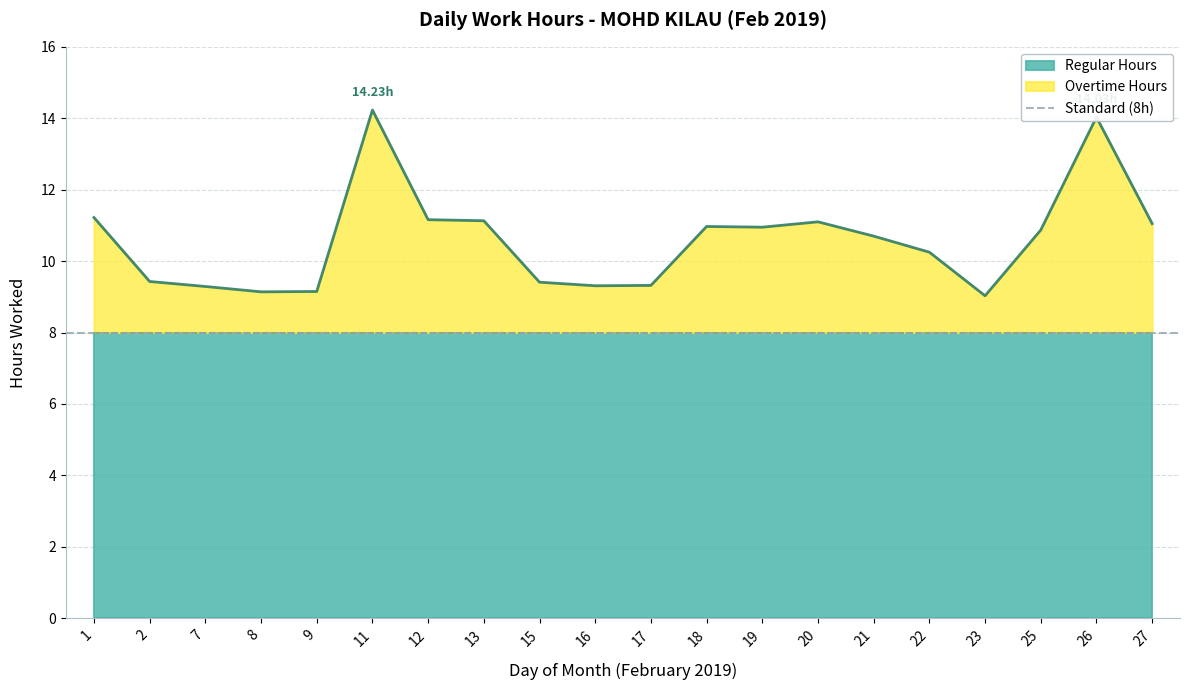

Reading left to right, transcribe all the data shown in this chart.

11.2	9.4	9.3	9.1	9.2	14.2	11.2	11.1	9.4	9.3	9.3	11.0	10.9	11.1	10.7	10.2	9.0	10.9	14.0	11.1